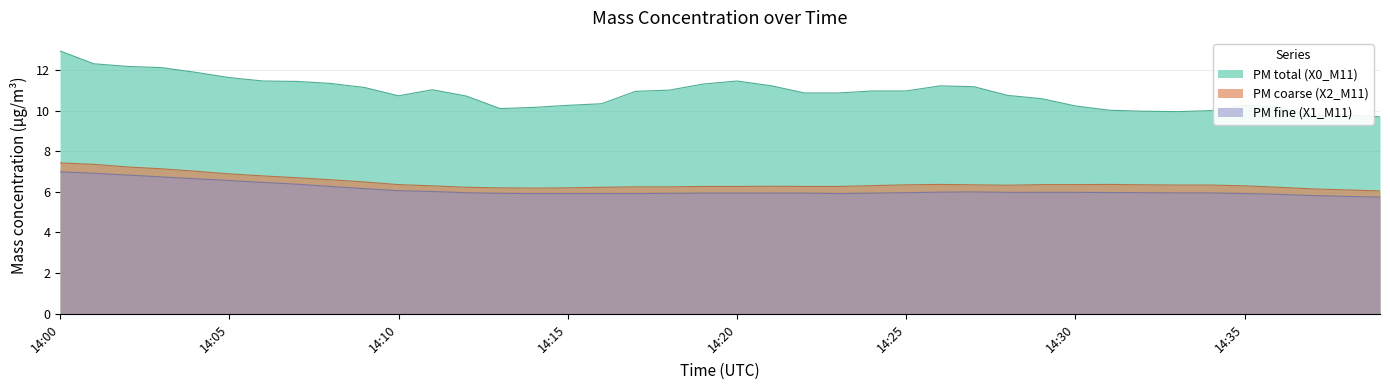

Which series has the largest range (max minus min)?

PM total (X0_M11)